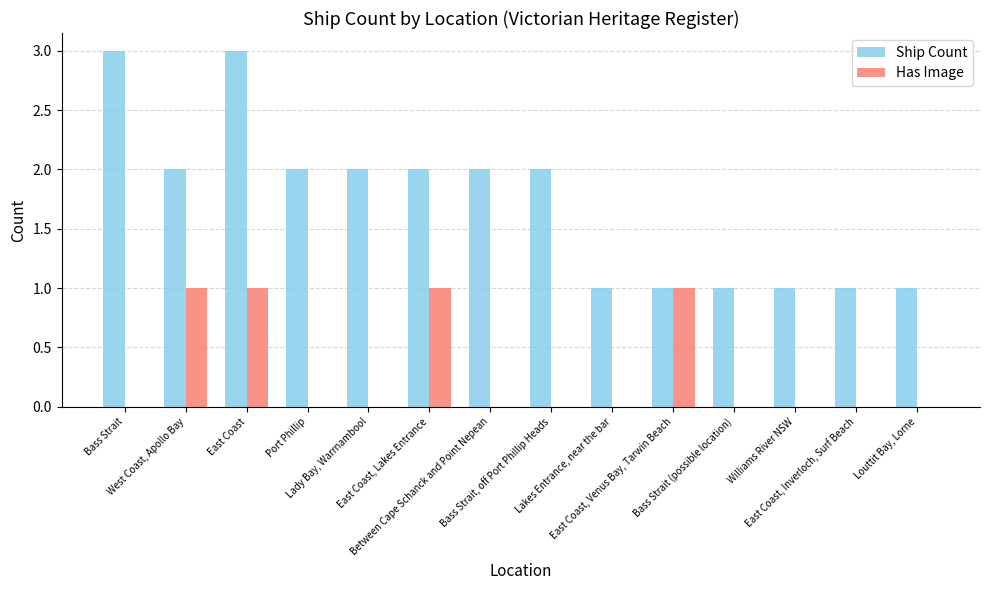

Which series has the largest total across all categories?

Ship Count